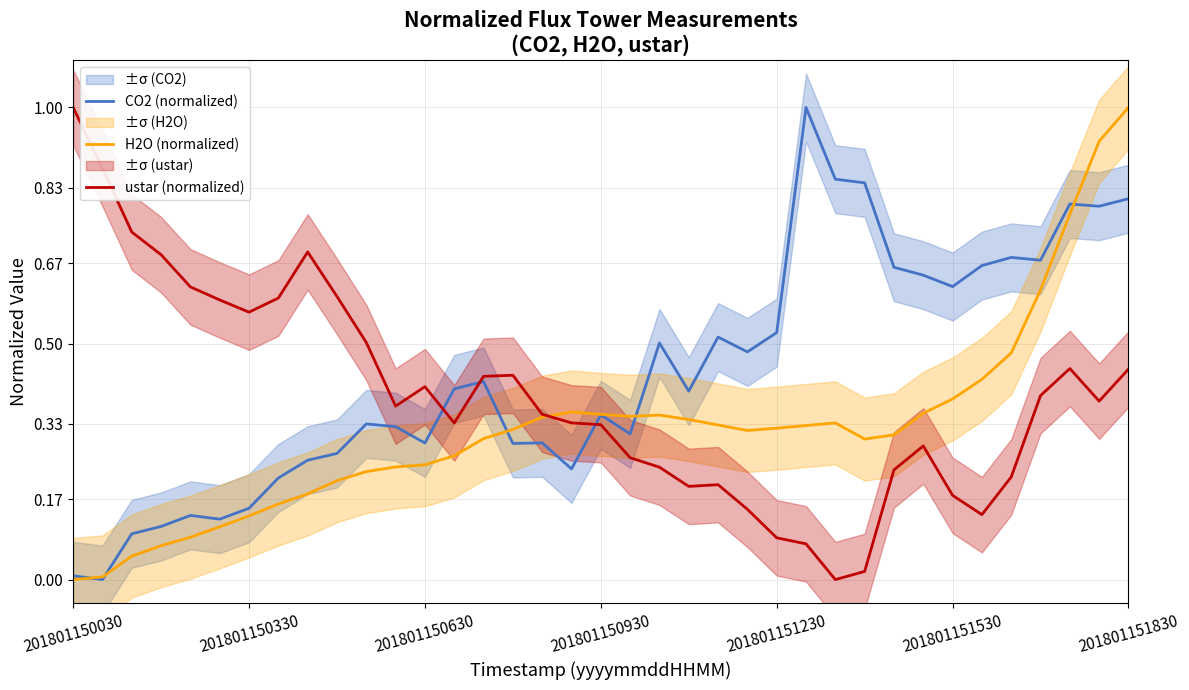

In H2O (normalized), how many points are lower than both neighbors (excluding endpoints)?

3